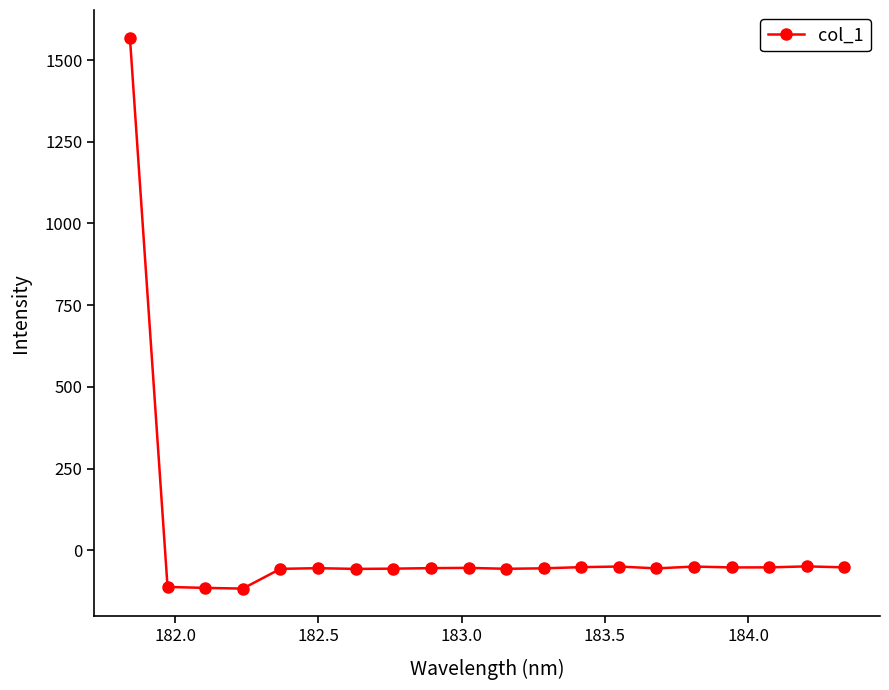

What is the sum of all values?

365.3